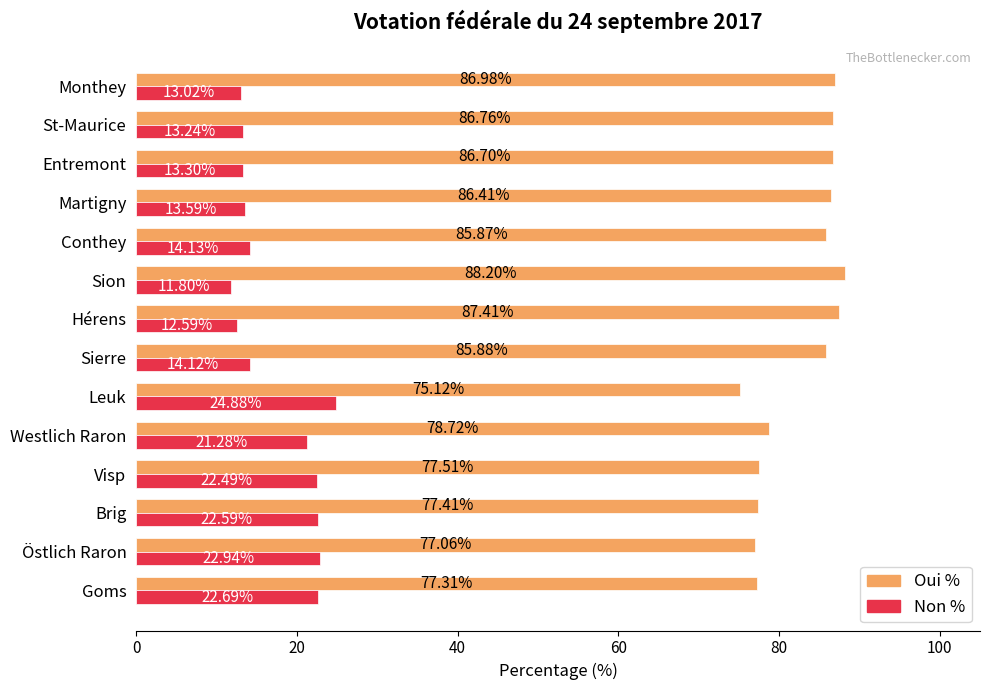

What is the sum of the Non % values at Conthey and Leuk?

39.0